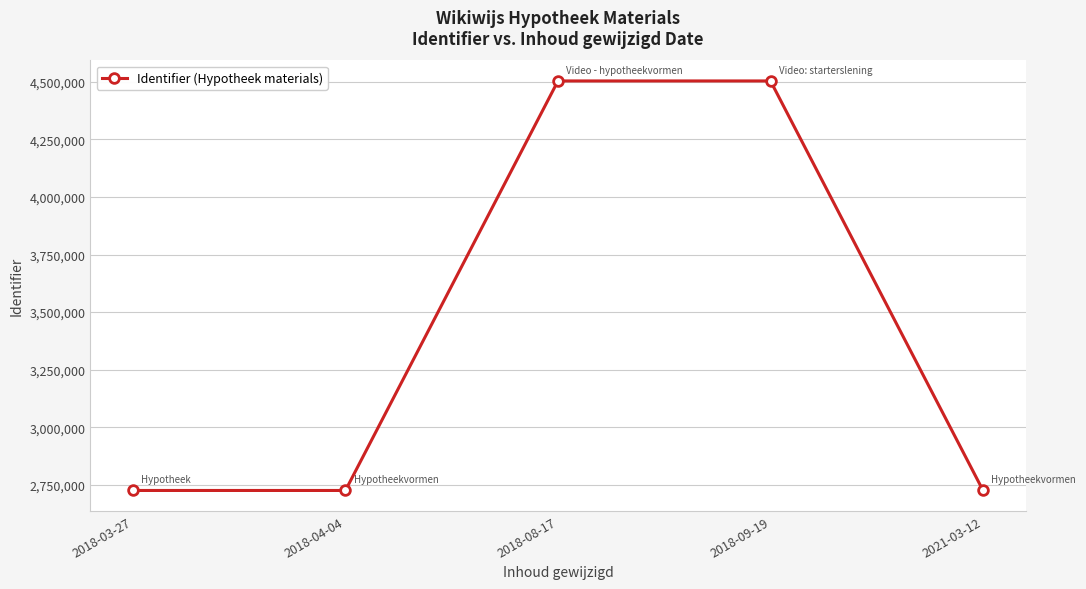

What is the maximum value shown in the chart?

4503036